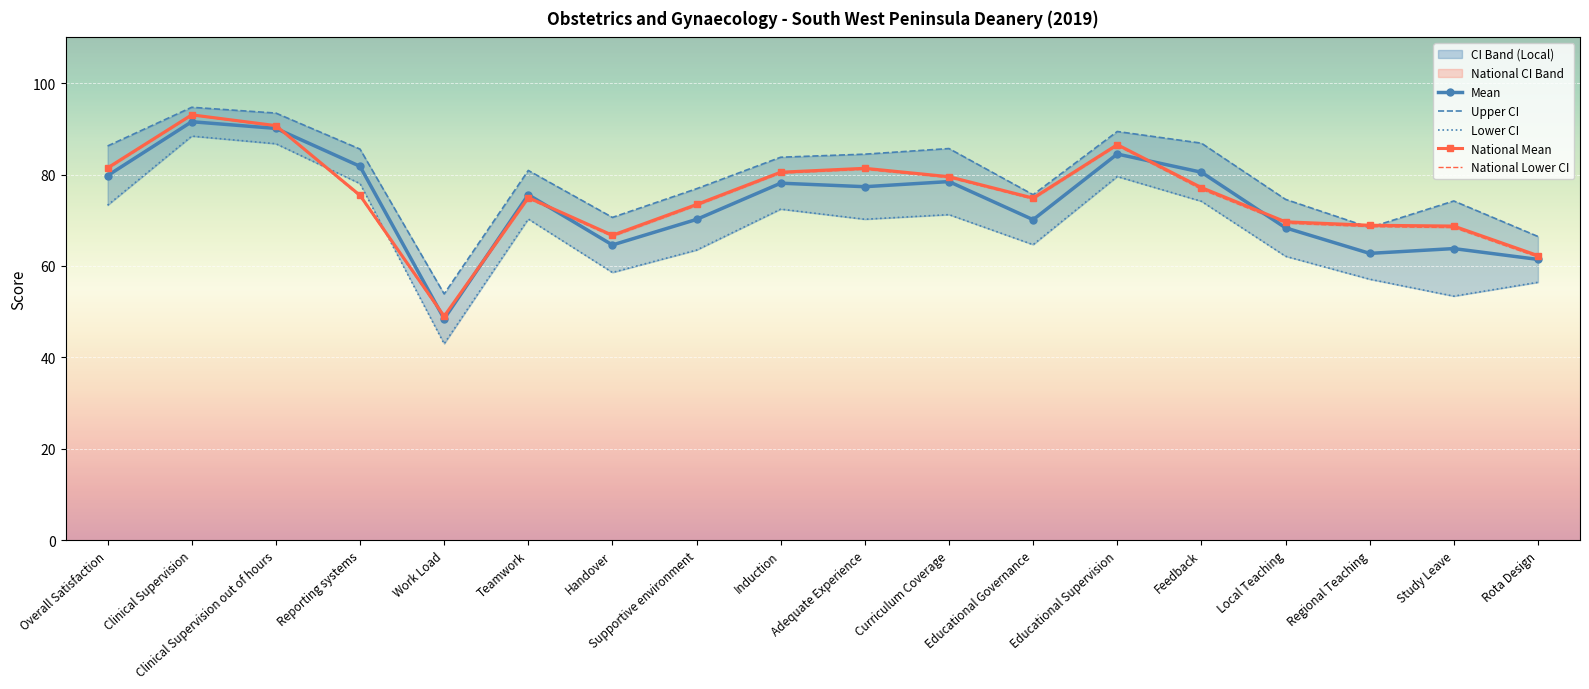

What is the average value of the Lower CI series?

67.9